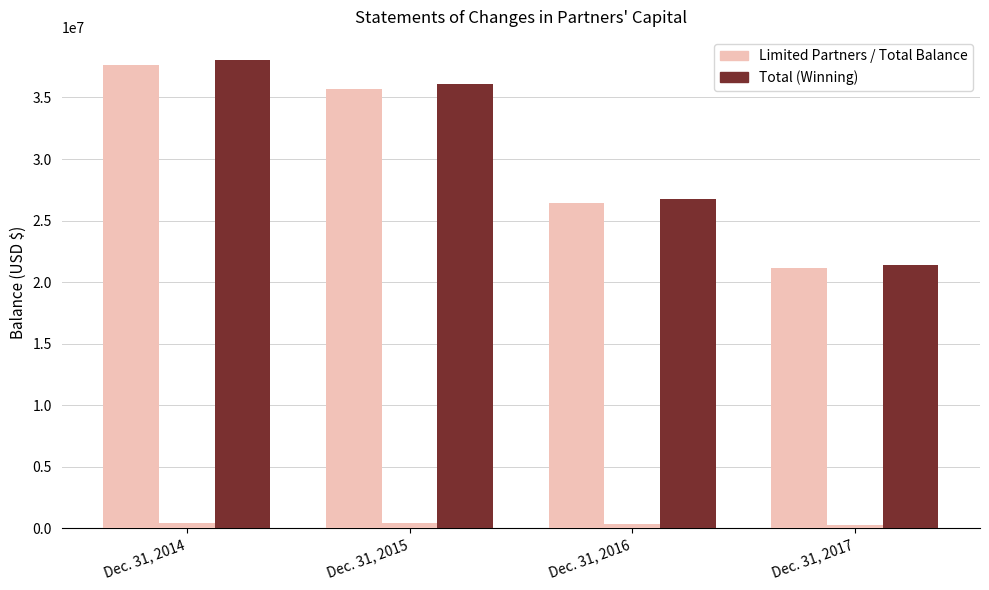

How many bars are there in total?

12